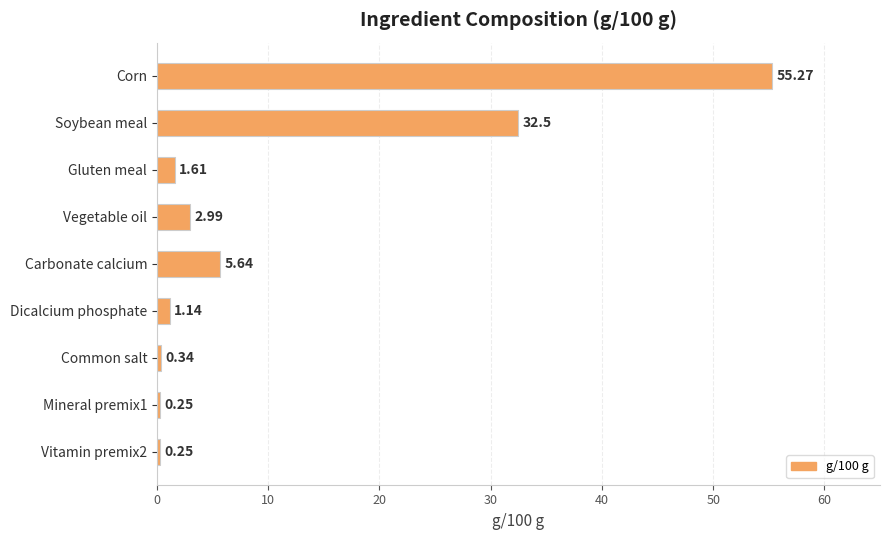

At which category does the chart reach its peak across all series?

Corn